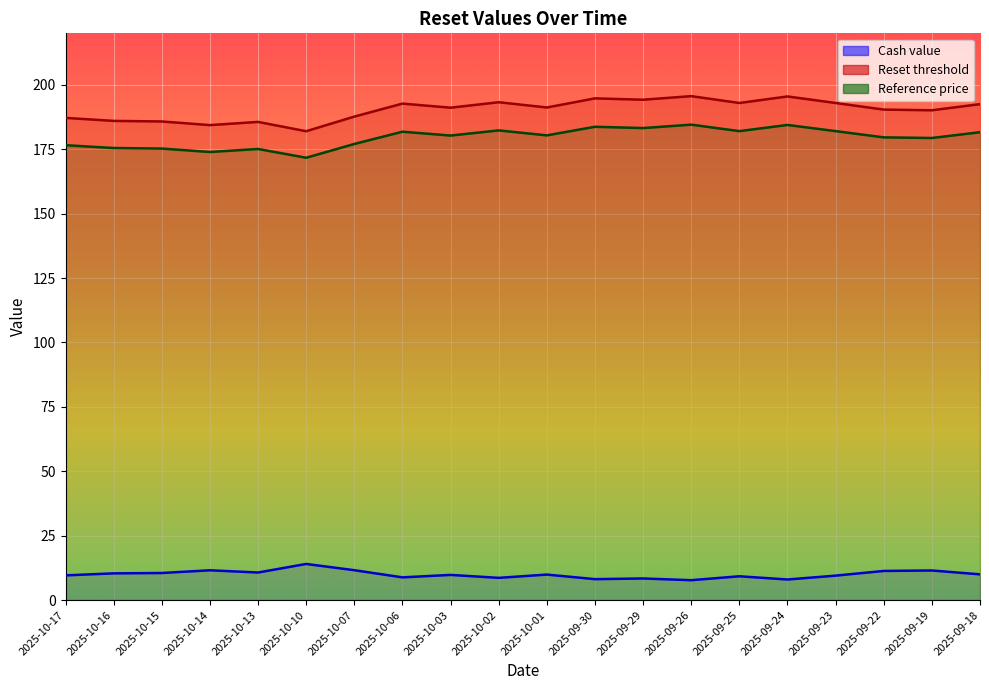

Rank the series by their maximum value, from lowest to highest.

Cash value (line), Reference price (line), Reset threshold (line)